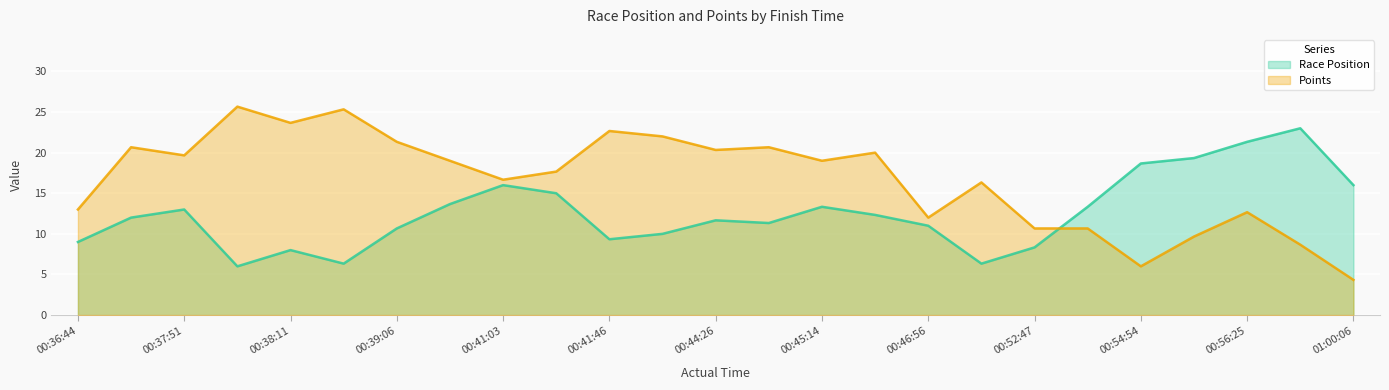

True or false: Points has a value of 5 at 00:55:18.

False